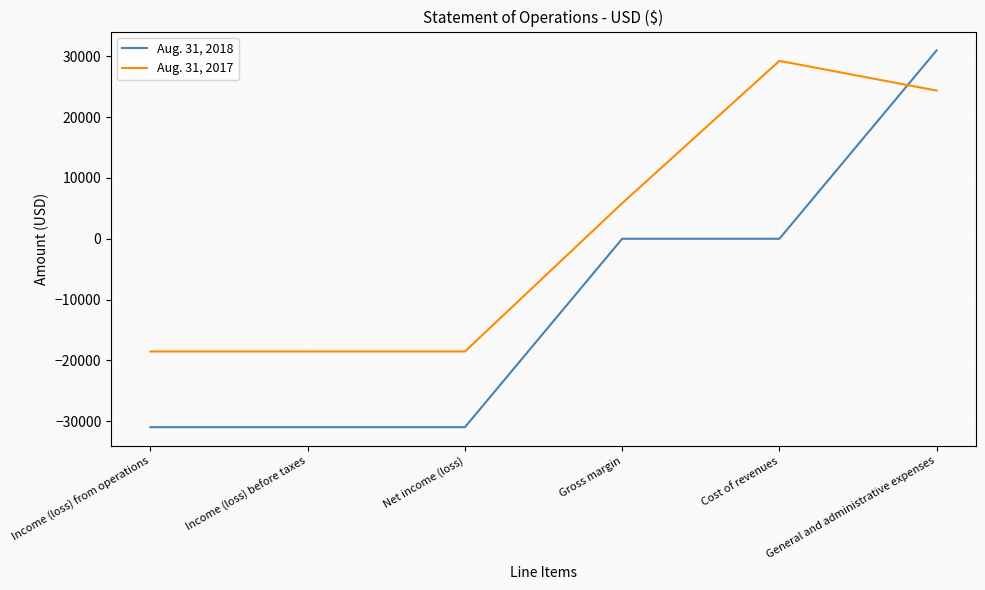

Count the number of categories in the chart.

6